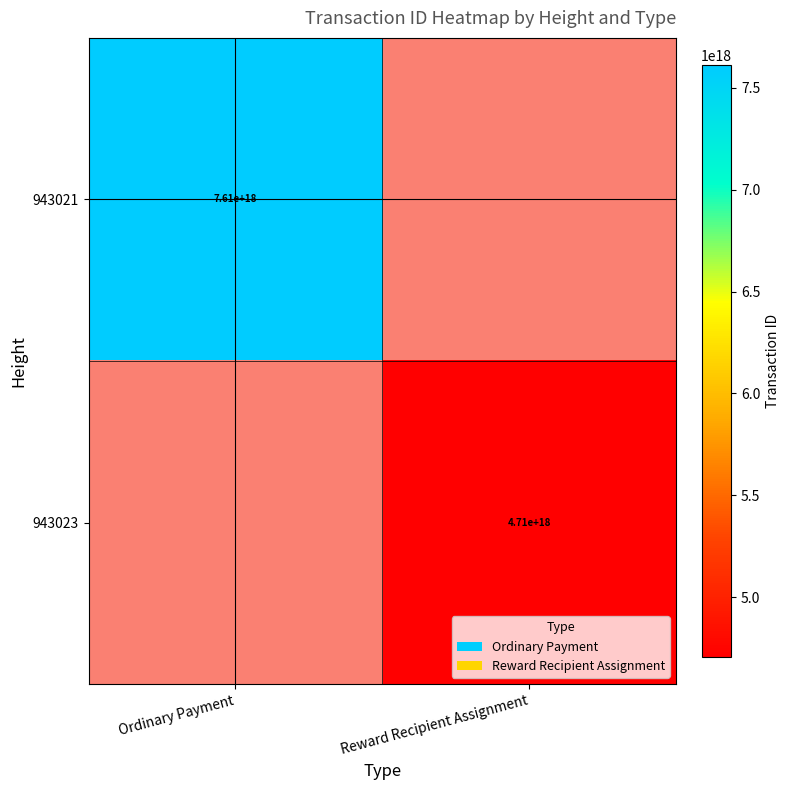

Is it true that 943023 equals 7985828769138588672 at Reward Recipient Assignment?

False